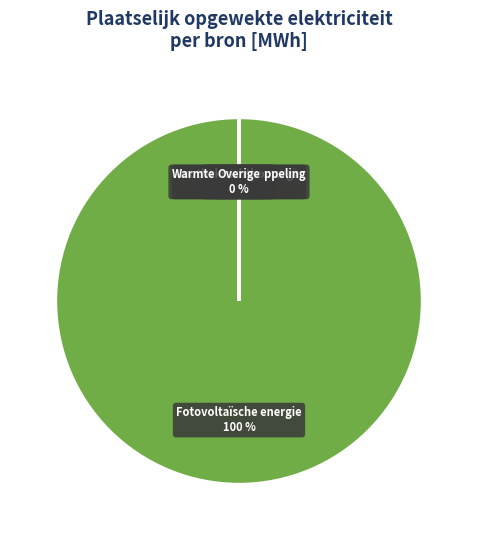

Which category has the biggest portion of the pie?

Fotovoltaïsche energie